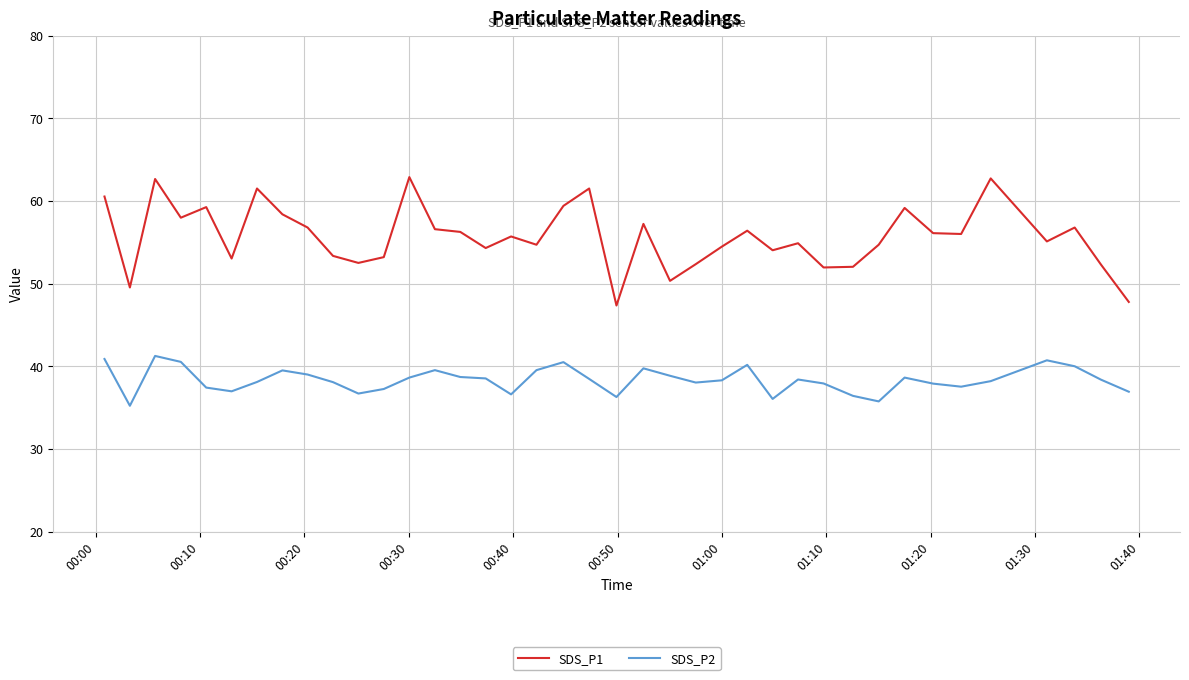

True or false: SDS_P1 and SDS_P2 cross at least once.

False